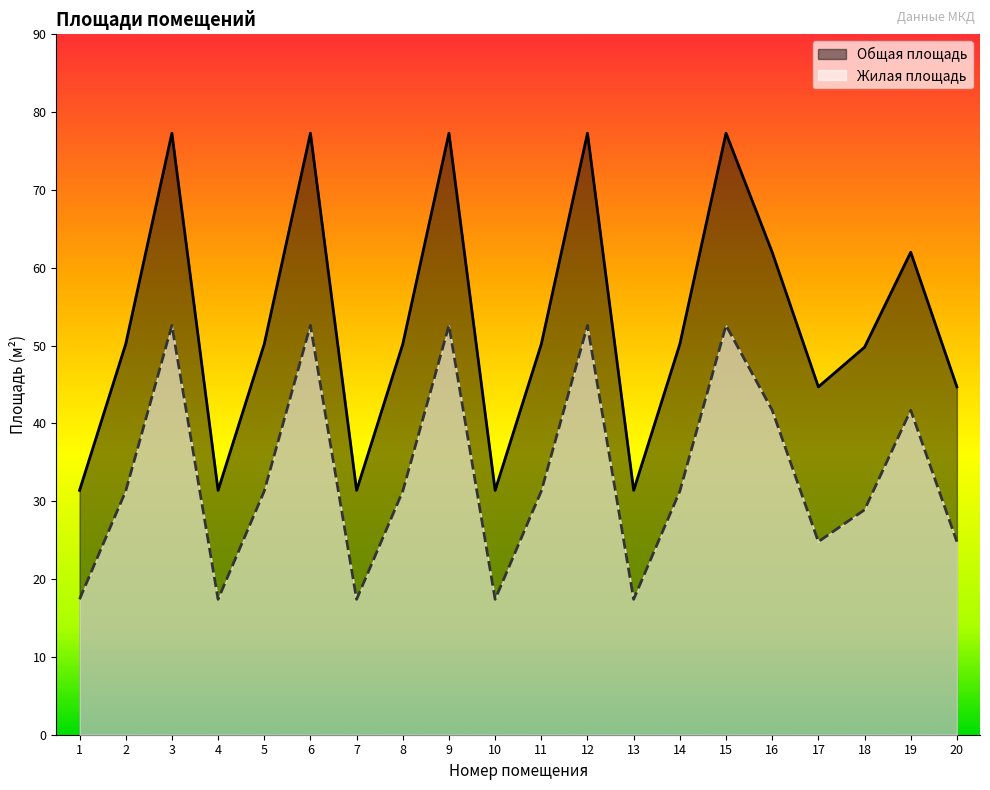

Is it true that Общая площадь equals 77.3 at 12?

True